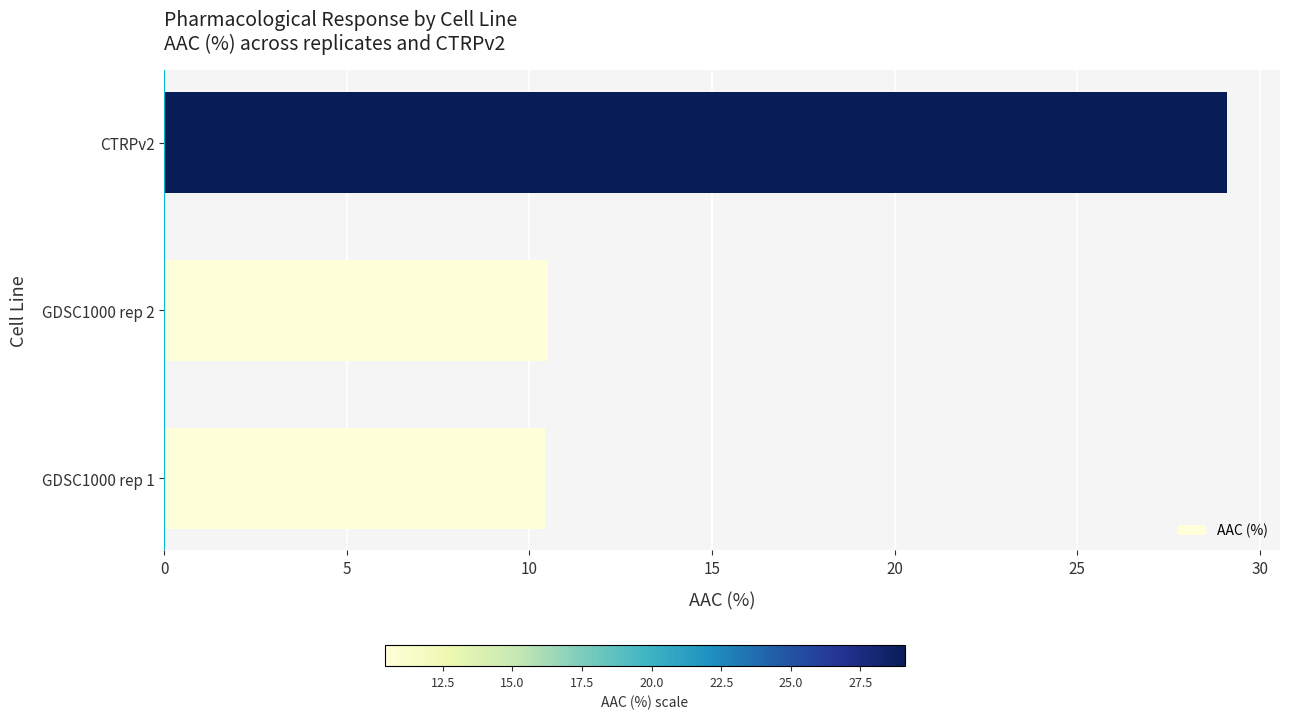

What is the smallest value displayed?

10.4